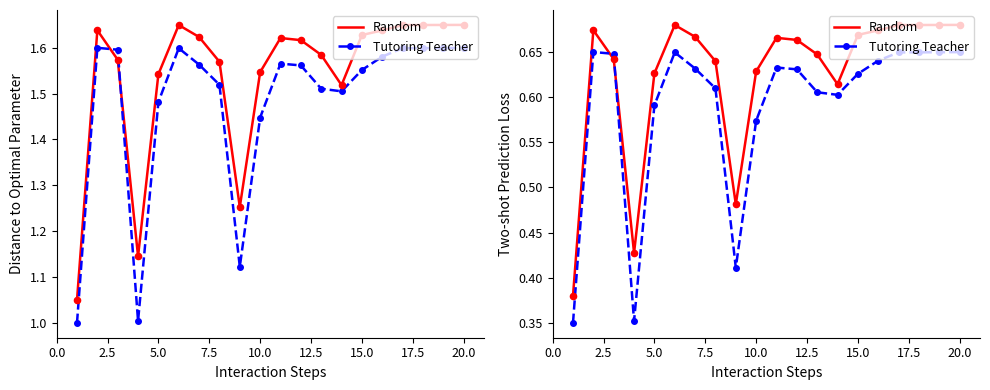

At how many categories does at least one series exceed 0?

20